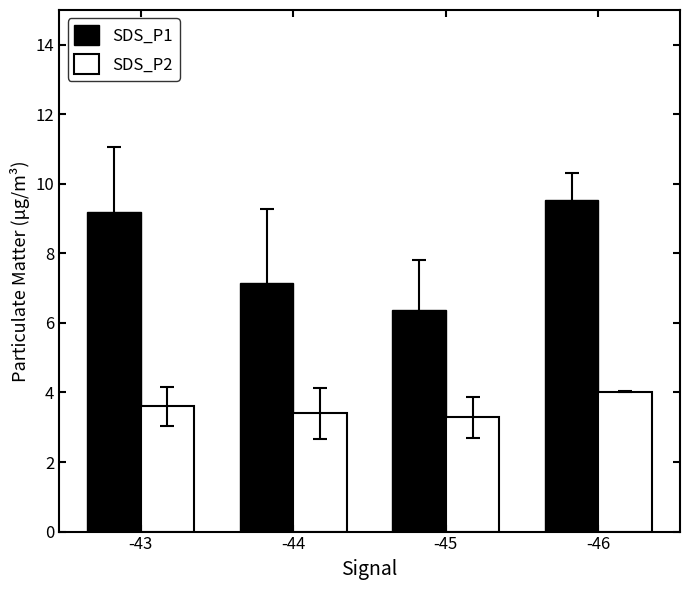

What is the difference between the second highest and minimum values in the SDS_P2 series?

0.3